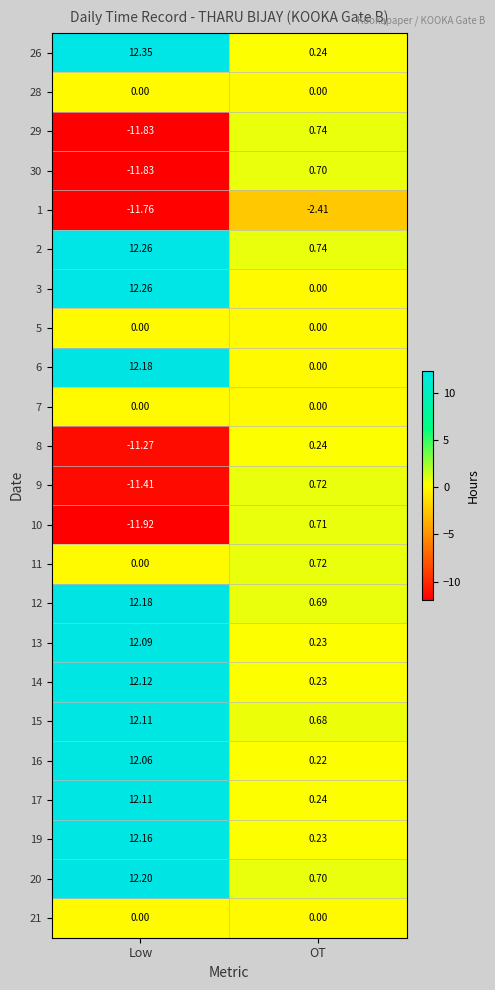

Rank the categories by 1 value from highest to lowest.

OT, Low